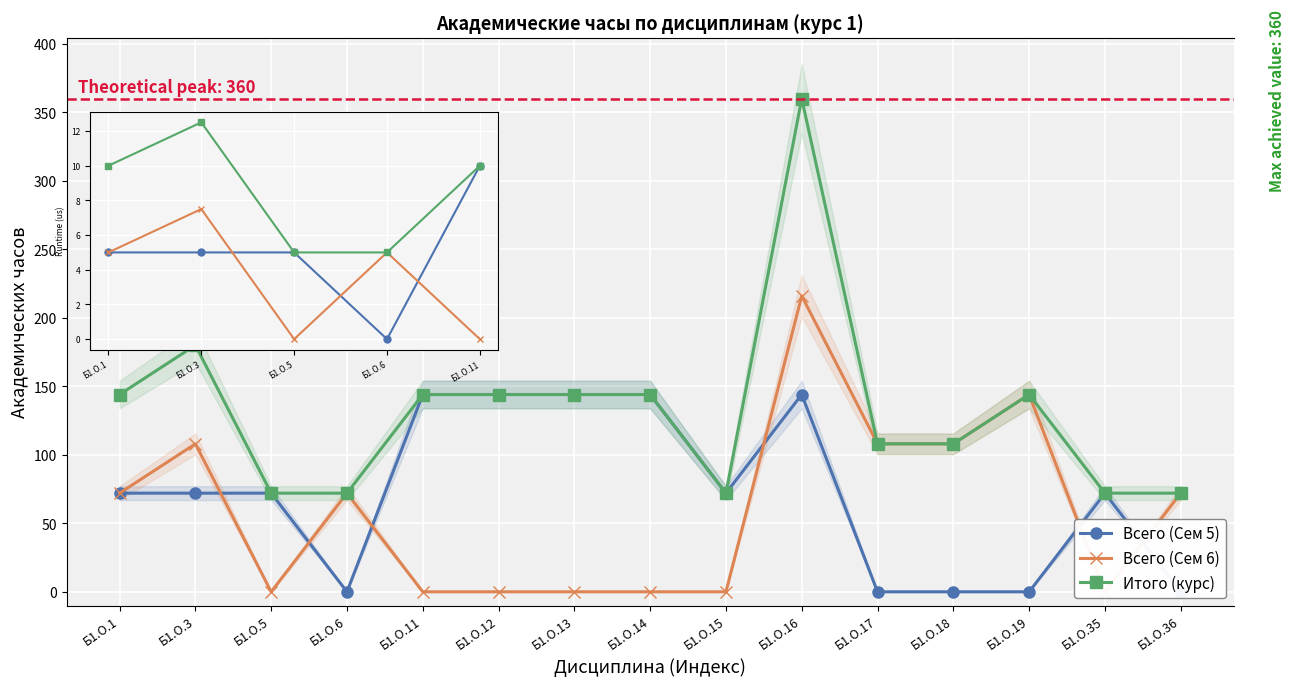

Between Б1.О.13 and Б1.О.17, which series saw the biggest shift?

Всего (Сем 5)